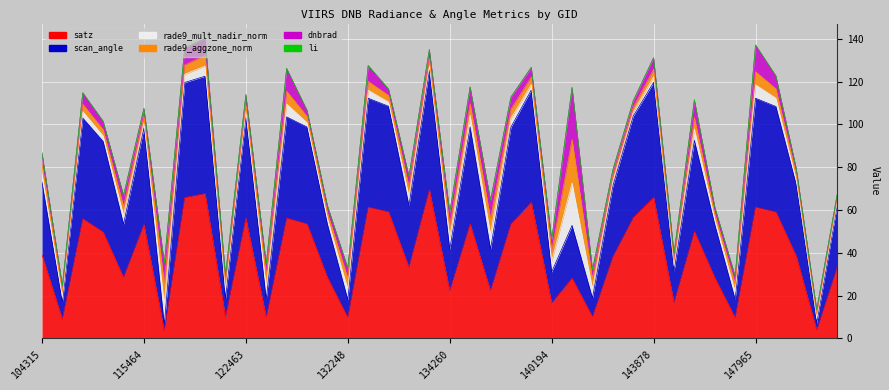

In rade9_mult_nadir_norm, how many points are higher than both neighbors (excluding endpoints)?

11